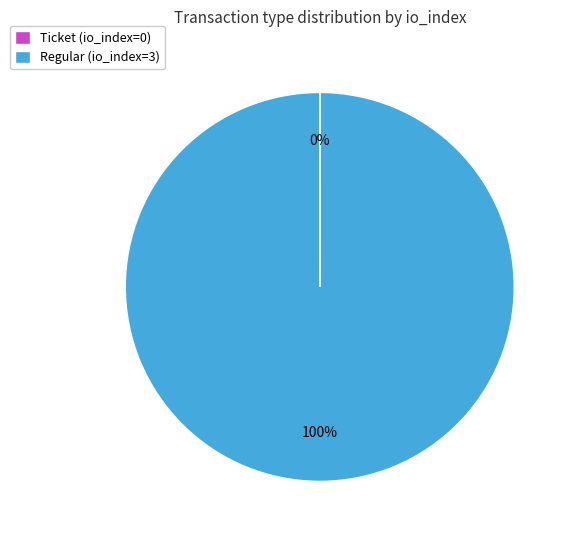

To the nearest percent, what percentage of the pie is Regular (io_index=3)?

100%